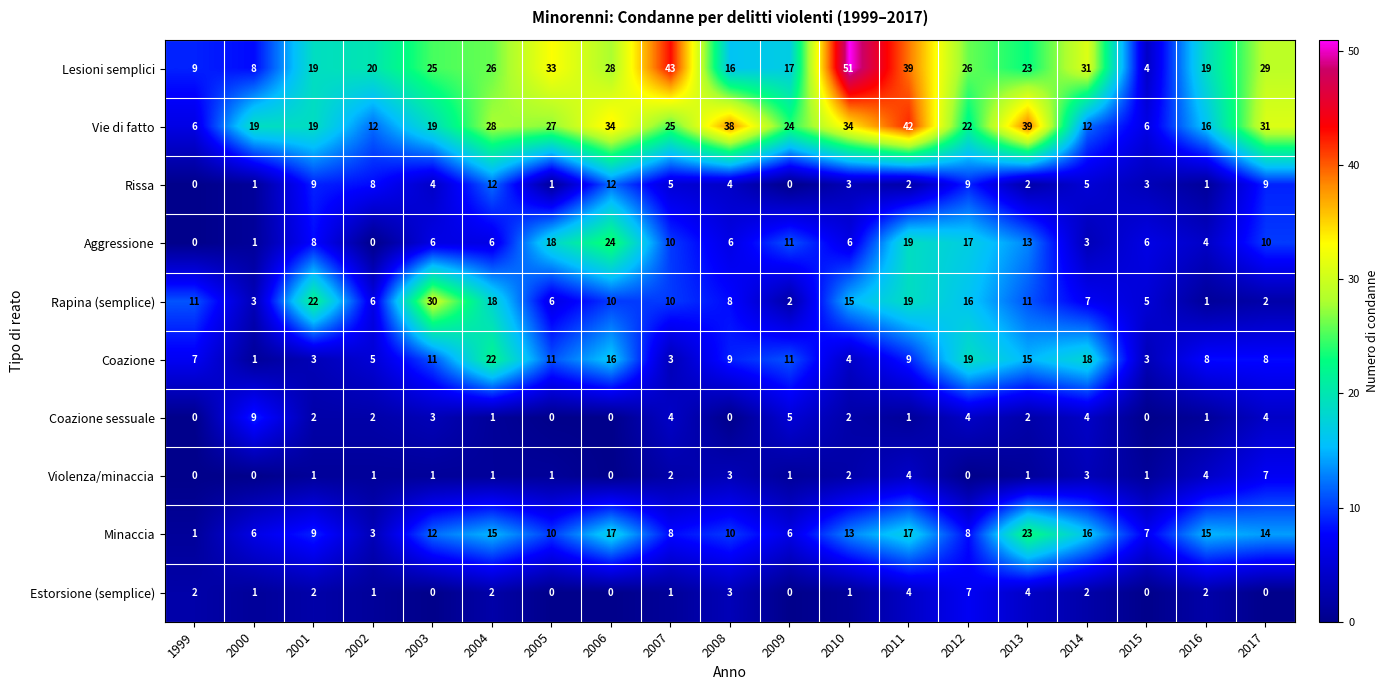

Which series has the widest spread of values?

Lesioni semplici